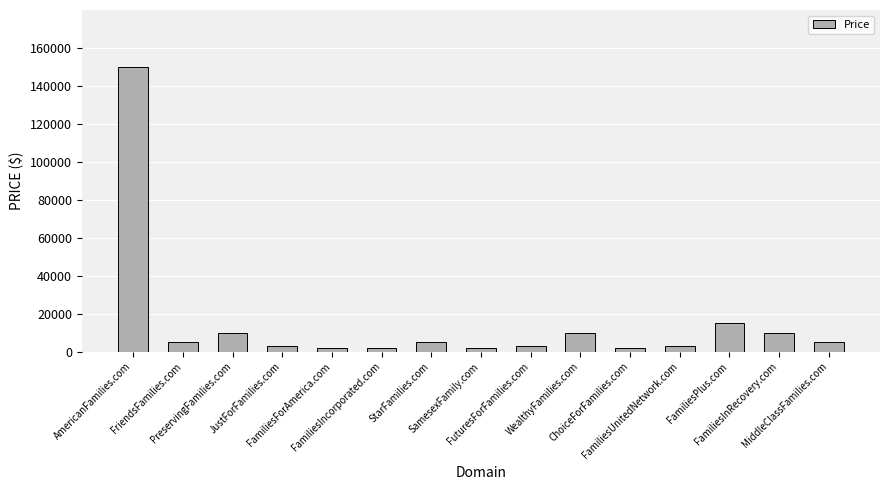

Is it true that the value at FamiliesPlus.com is 20399?

False